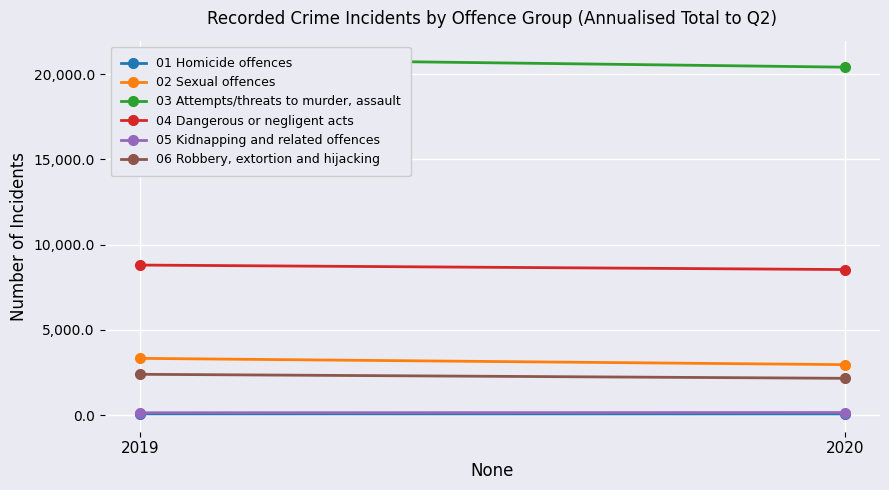

Which series has the largest range (max minus min)?

03 Attempts/threats to murder, assault